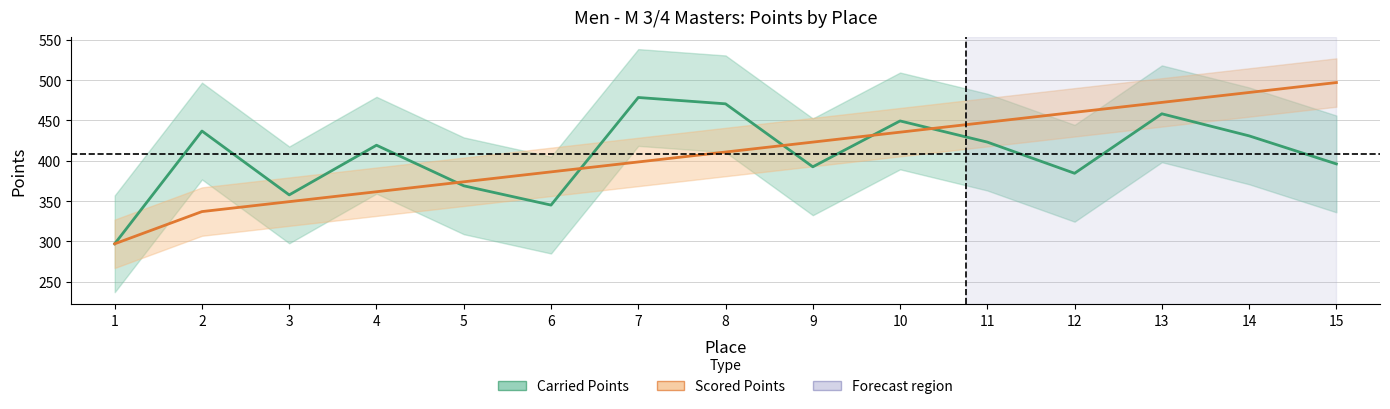

What is the difference between the maximum and second lowest values in the Carried Points series?

133.4